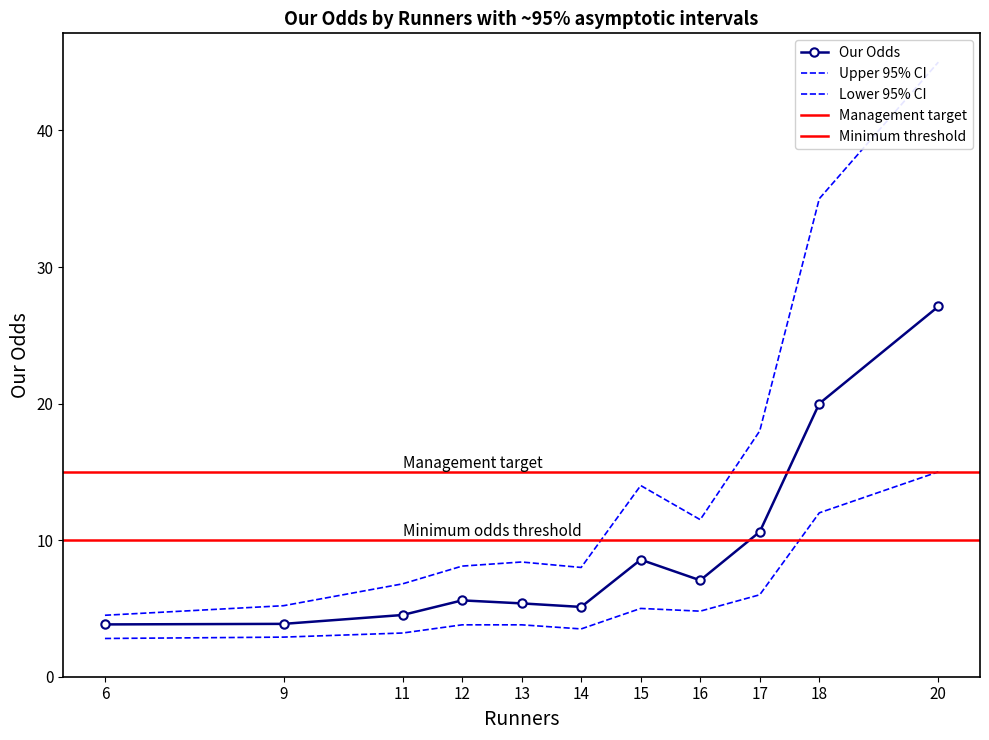

Between 16 and 18, which is larger?

18